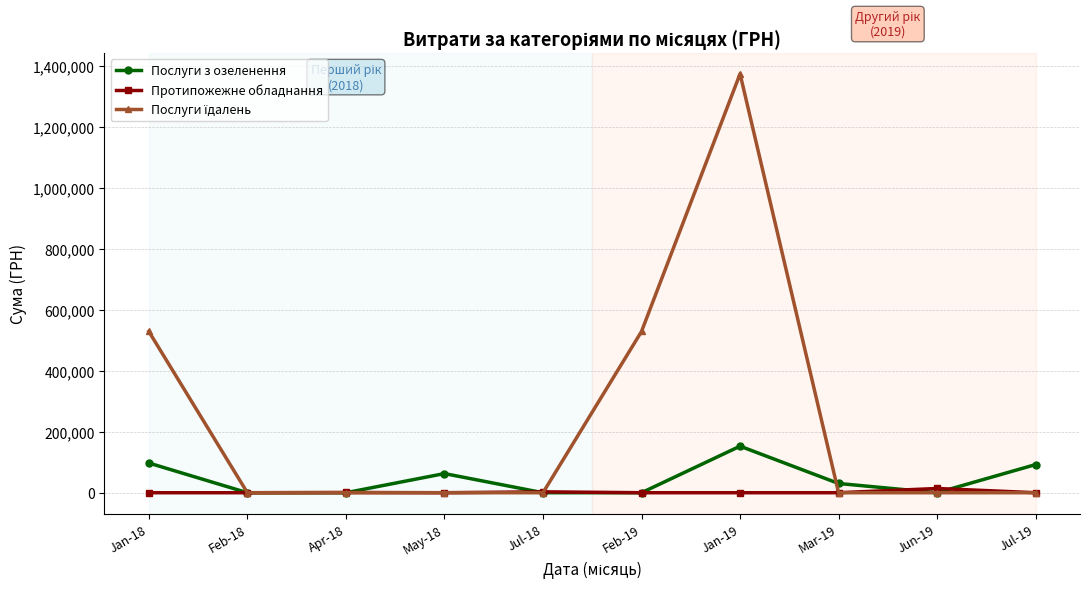

At which category is the sum across all series the highest?

Jan-19